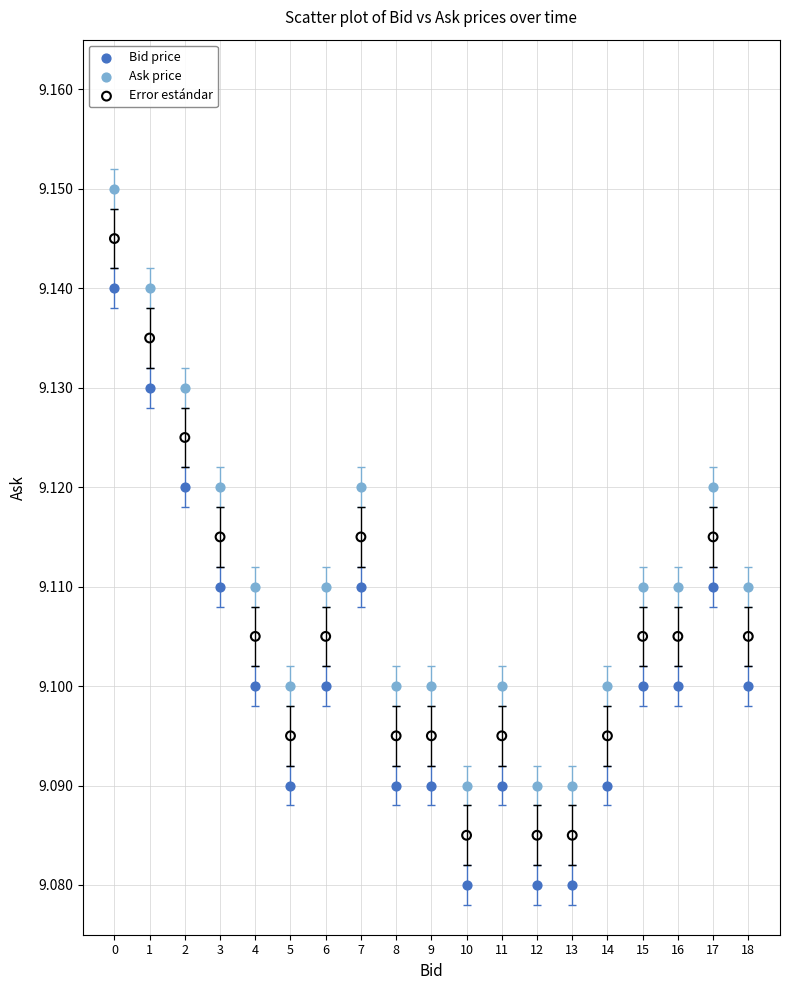

Which series reaches the minimum Y coordinate?

Bid price